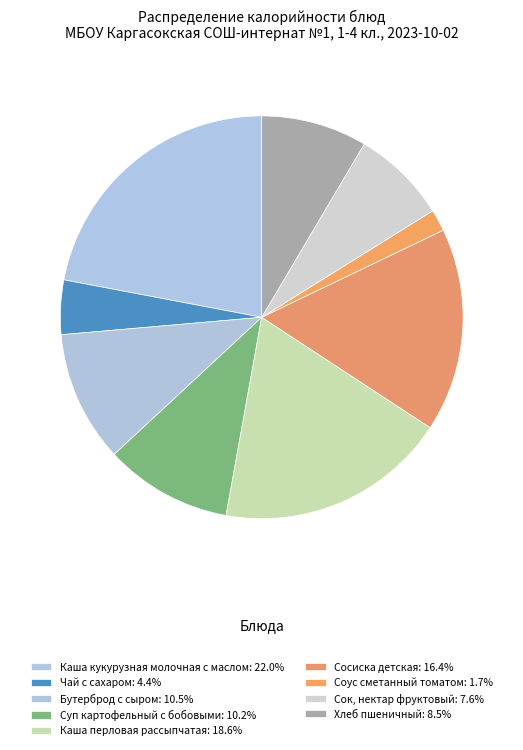

Which slice is the largest?

Каша кукурузная молочная с маслом